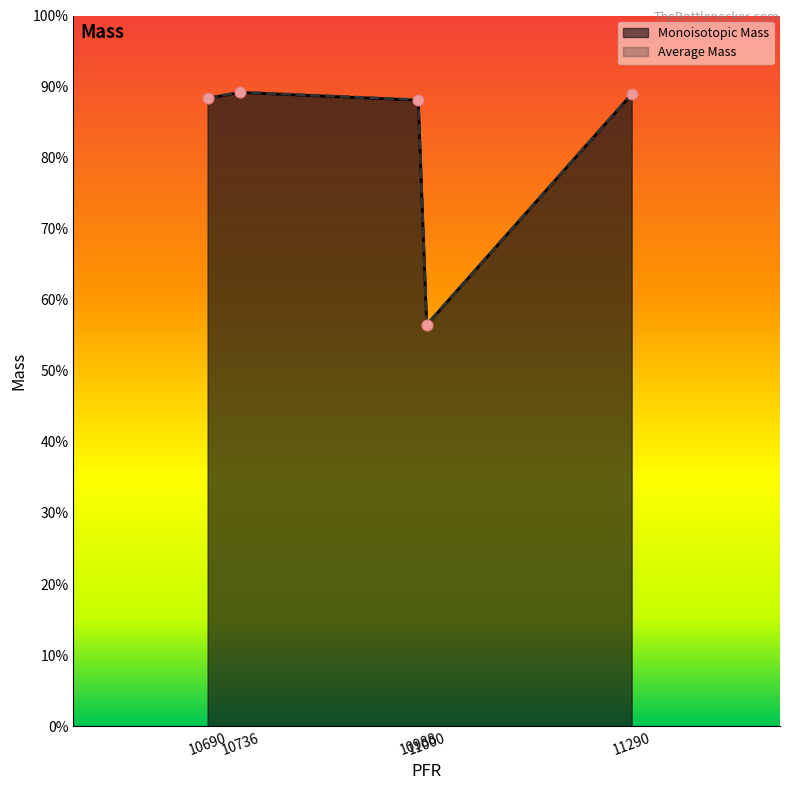

What are all the series names shown in the legend?

Monoisotopic Mass, Average Mass